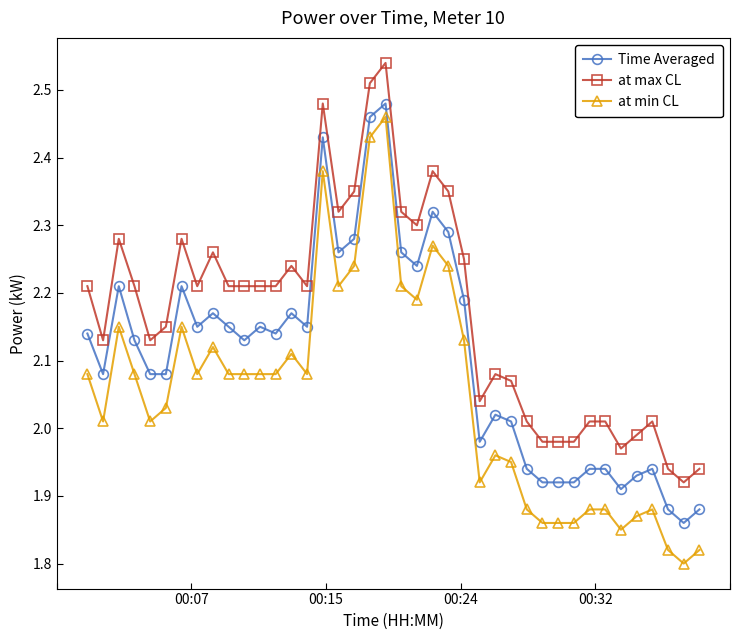

List the series in order of their overall mean, highest first.

at max CL, Time Averaged, at min CL